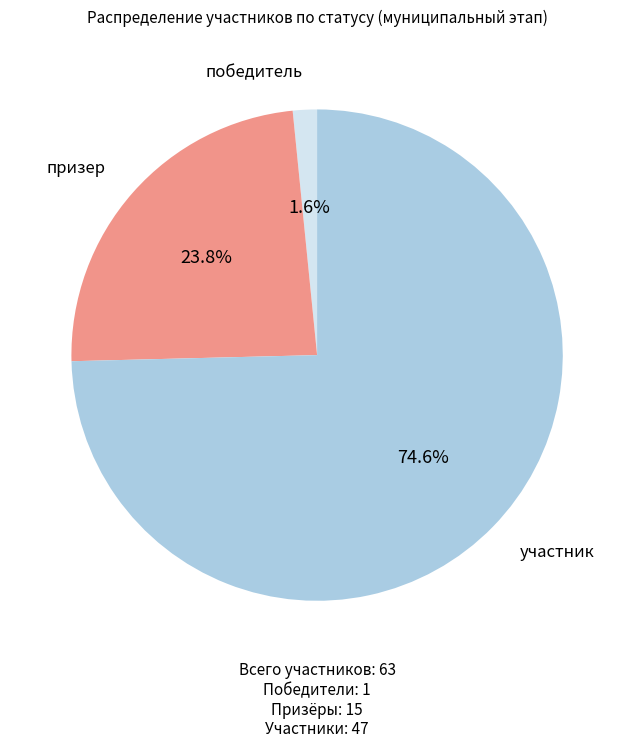

What percentage is the участник slice, to the nearest percent?

75%